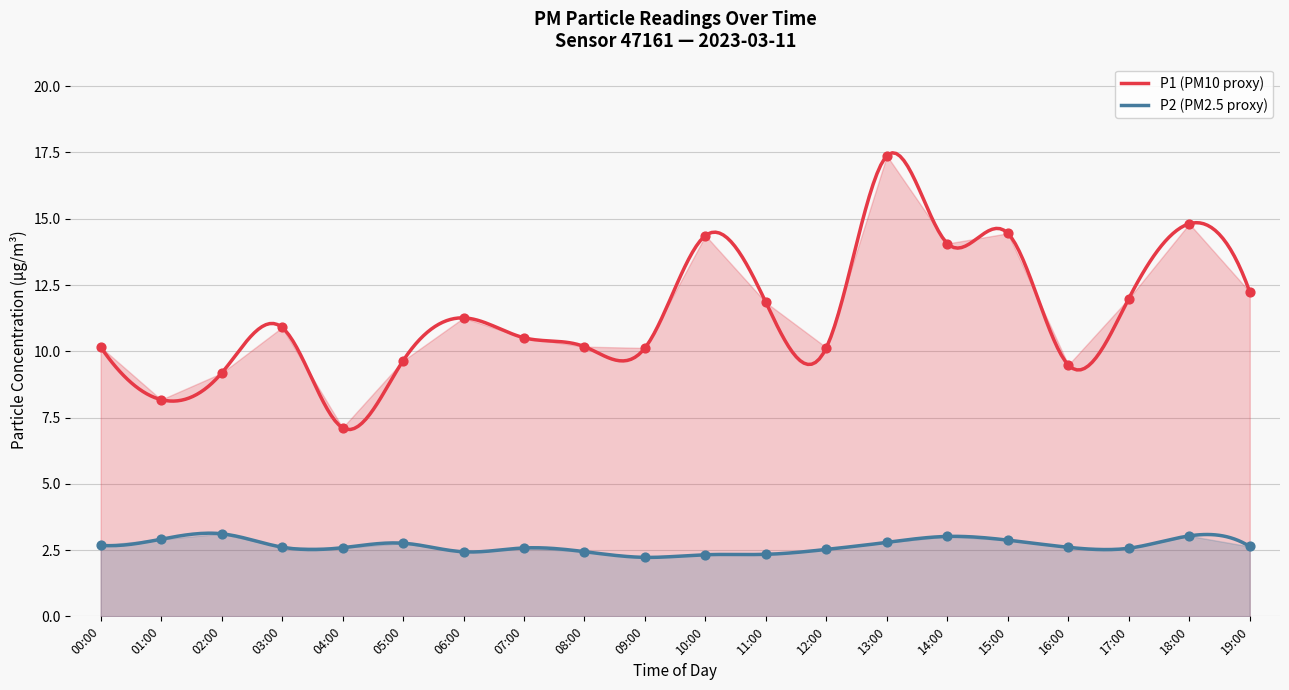

At which category is the sum across all series the highest?

13:00